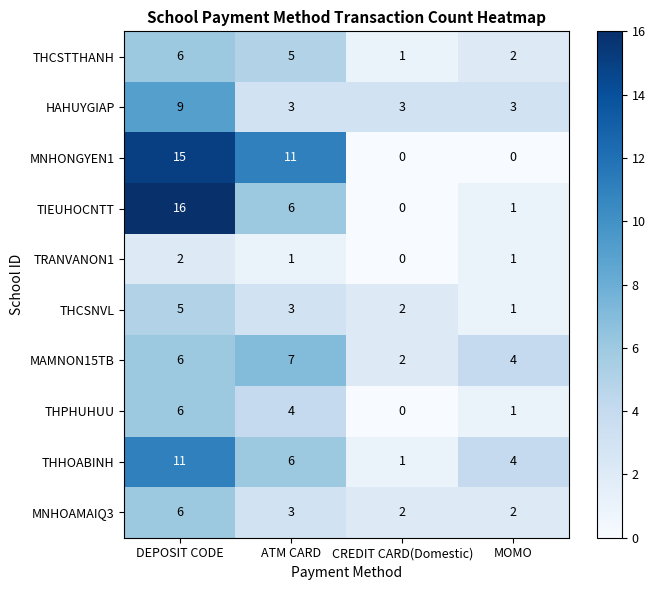

At which category is the sum across all series the highest?

DEPOSIT CODE